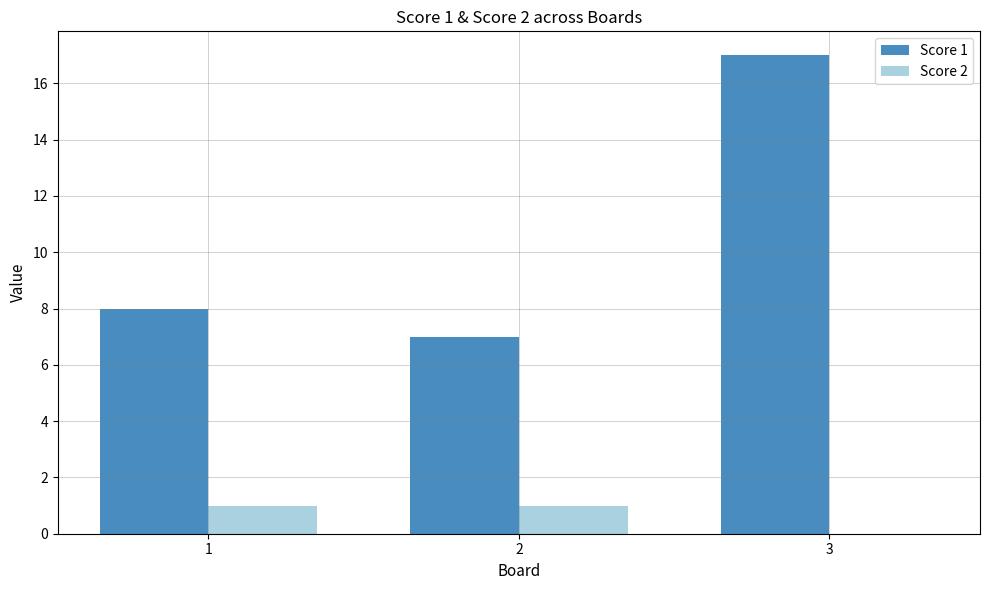

What is the spread (max minus min) of values at 3?

17